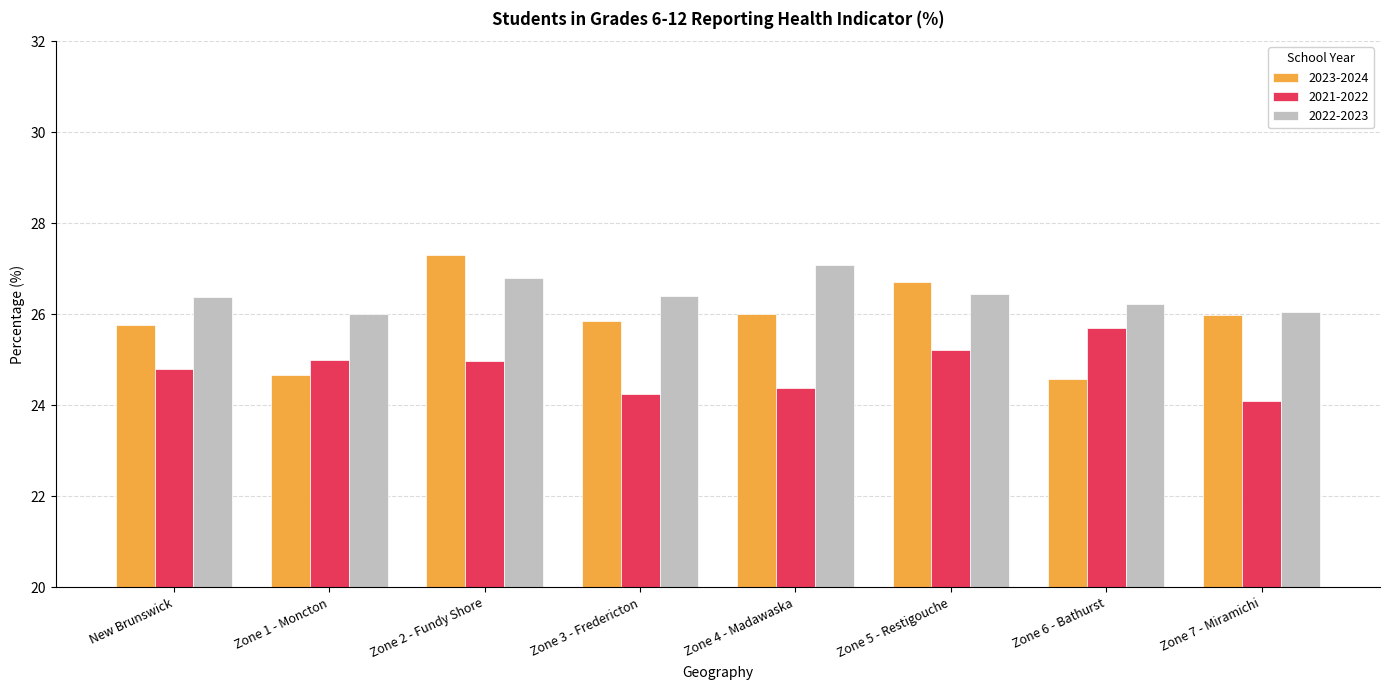

What is the sum of the 2021-2022 values at Zone 5 - Restigouche and Zone 4 - Madawaska?

49.6